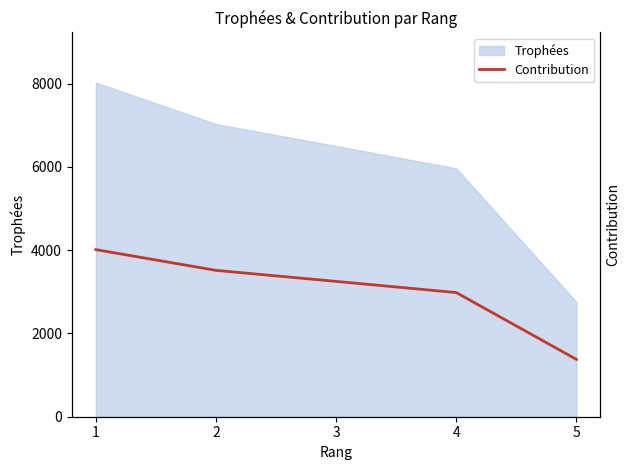

Rank the categories by value from lowest to highest.

5, 4, 3, 2, 1